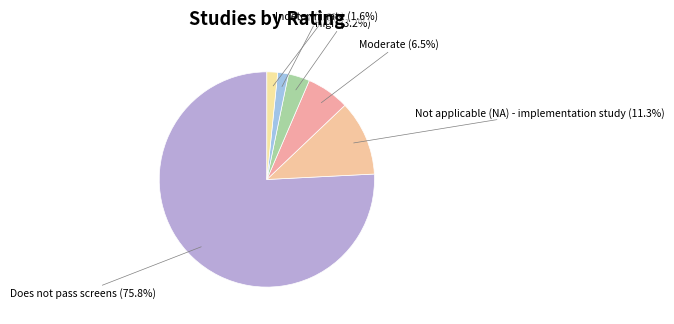

Count the number of slices in the pie.

6